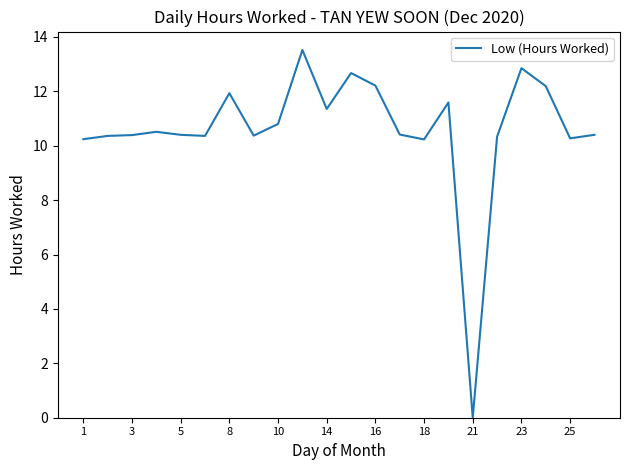

What is the difference between the maximum and minimum values?

13.5